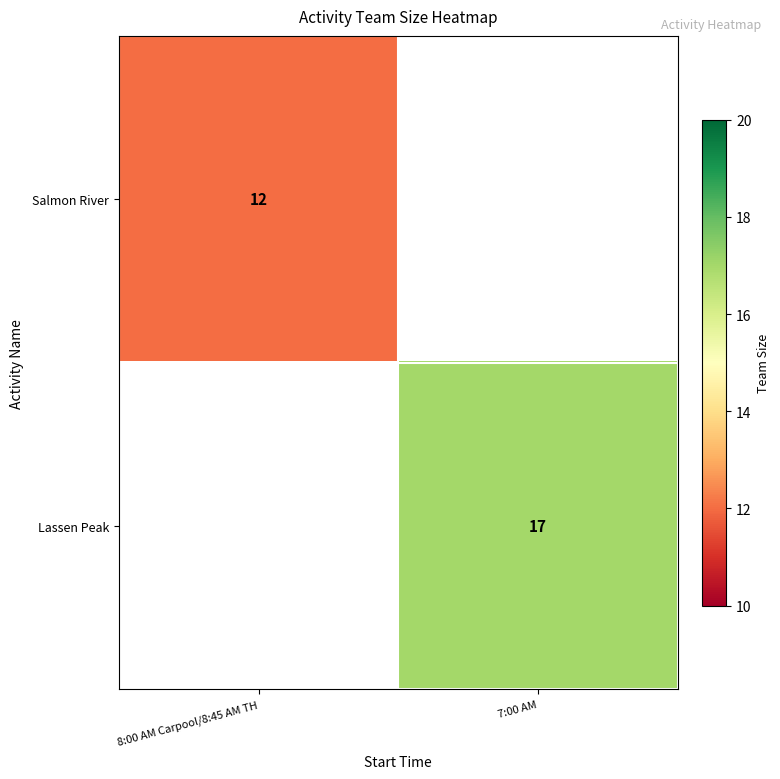

The Lassen Peak series shows 28 at 7:00 AM. True or false?

False